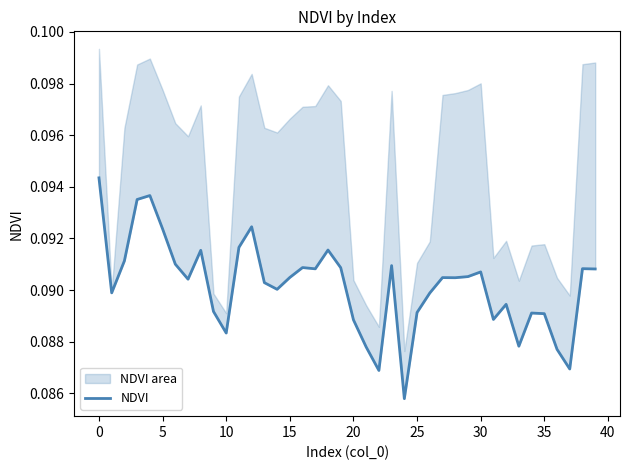

How many interior local valleys (lower than both neighbors) does the data have?

11